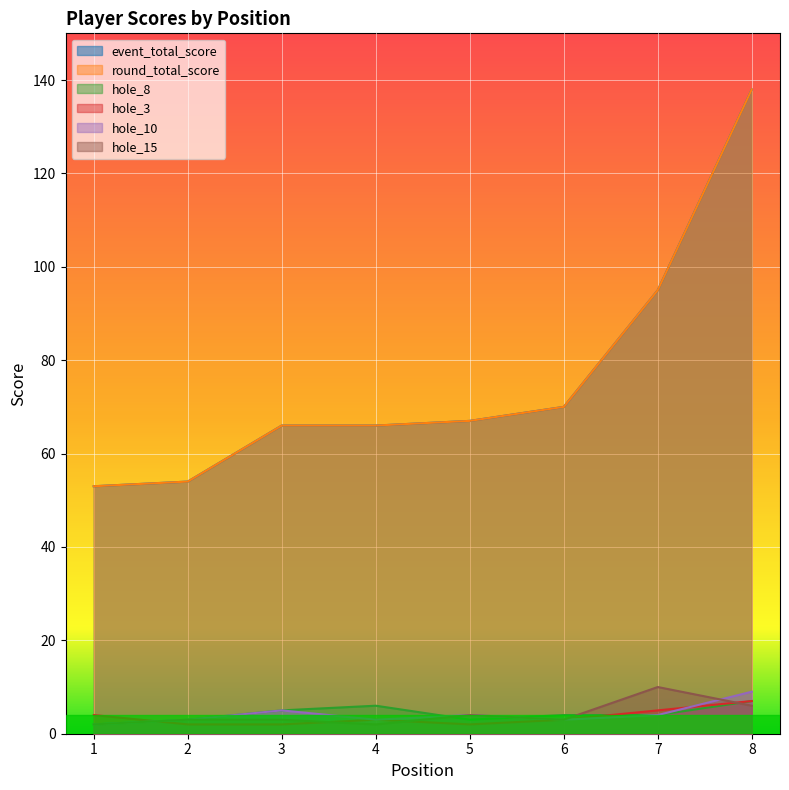

What is the value of the event_total_score point at the 1st from the left?

53